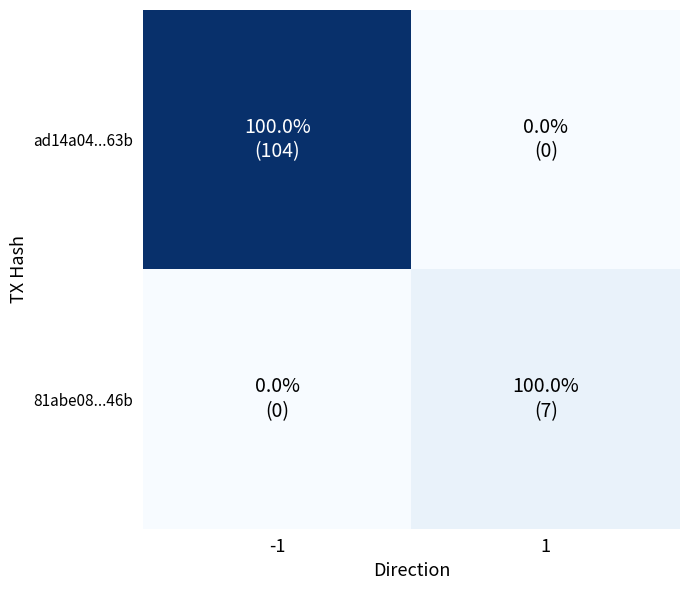

Between -1 and 1, which series saw the biggest shift?

ad14a04...63b